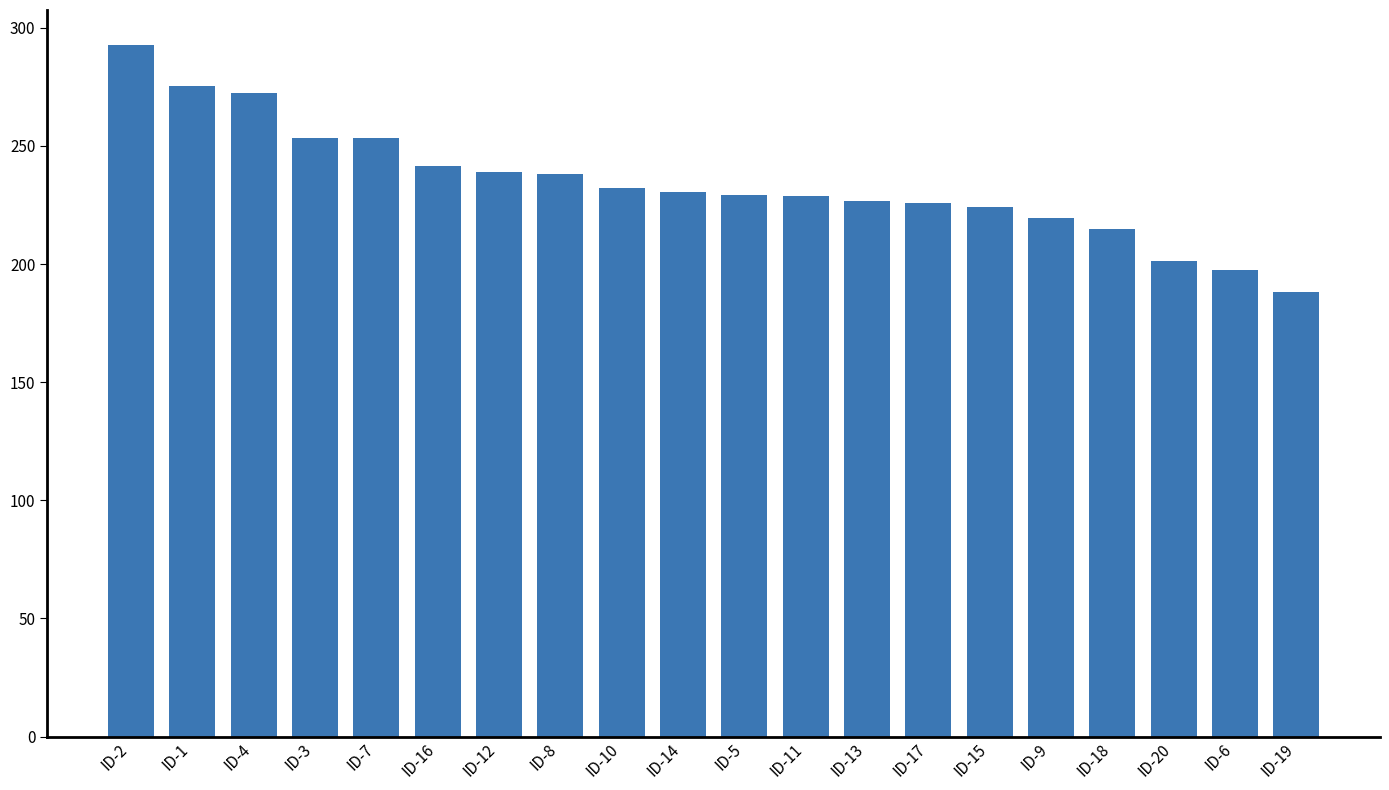

At which category does the chart reach its minimum across all series?

ID-19